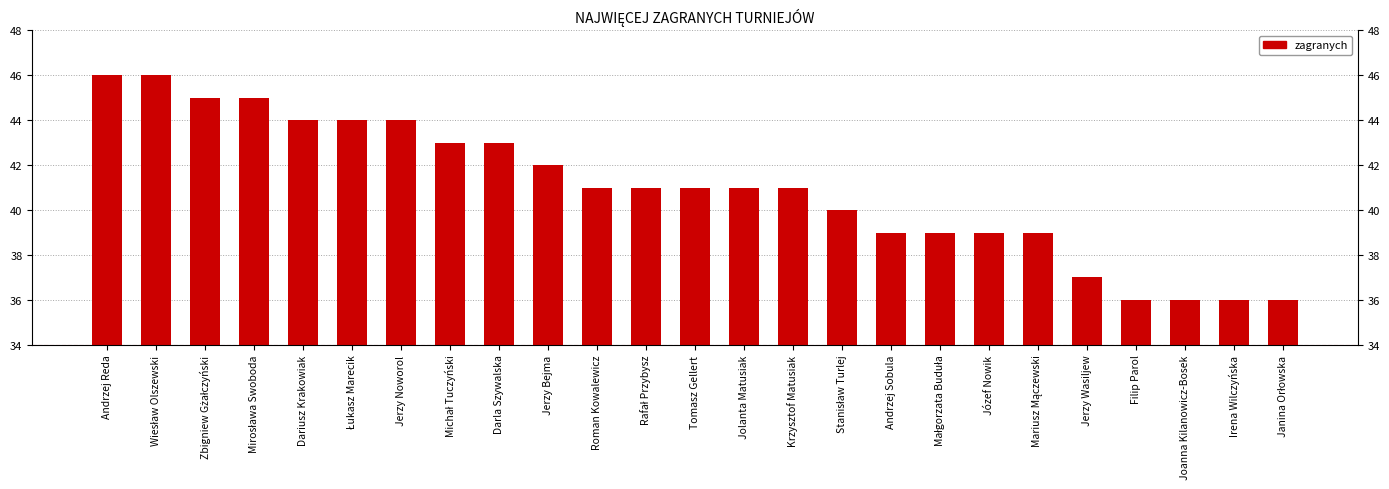

What is the difference between the values at Filip Parol and Jerzy Noworol?

8